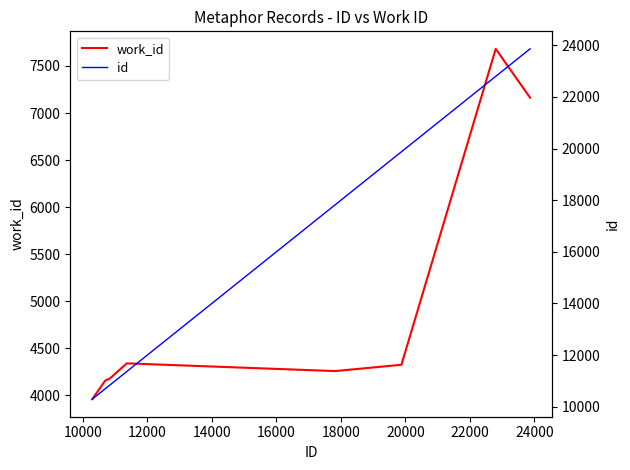

How many lines are shown in the chart?

2